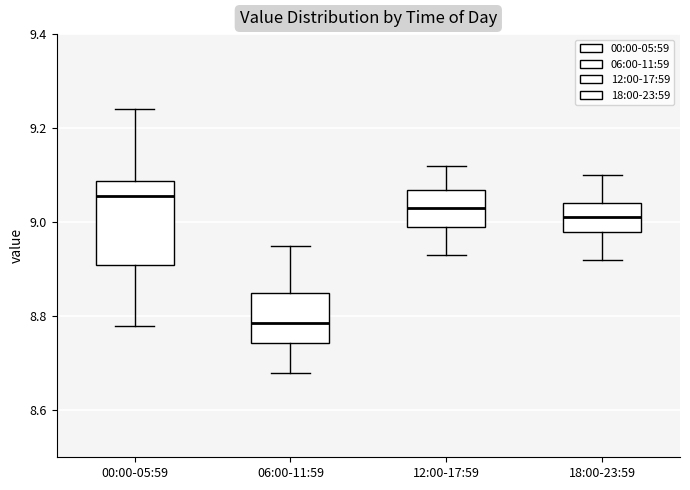

Reading left to right, read every box against the y-axis: the position of its median line, the range the box covers, and the ends of its whiskers. The values are not printed on the chart, so give them approximately, as read against the axis.

00:00-05:59: median 9.06, box 8.92 to 9.08, whiskers 8.78 to 9.24
06:00-11:59: median 8.78, box 8.74 to 8.86, whiskers 8.68 to 8.96
12:00-17:59: median 9.04, box 9.00 to 9.06, whiskers 8.94 to 9.12
18:00-23:59: median 9.02, box 8.98 to 9.04, whiskers 8.92 to 9.10